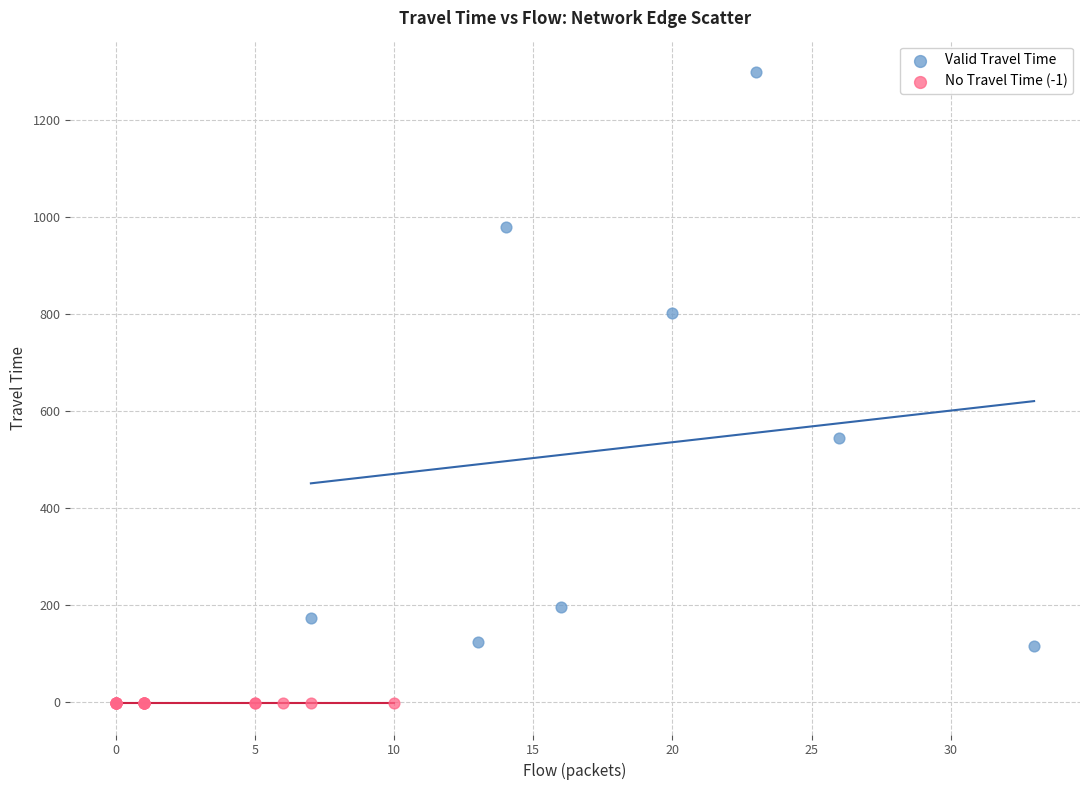

Which series reaches the maximum Y coordinate?

Valid Travel Time